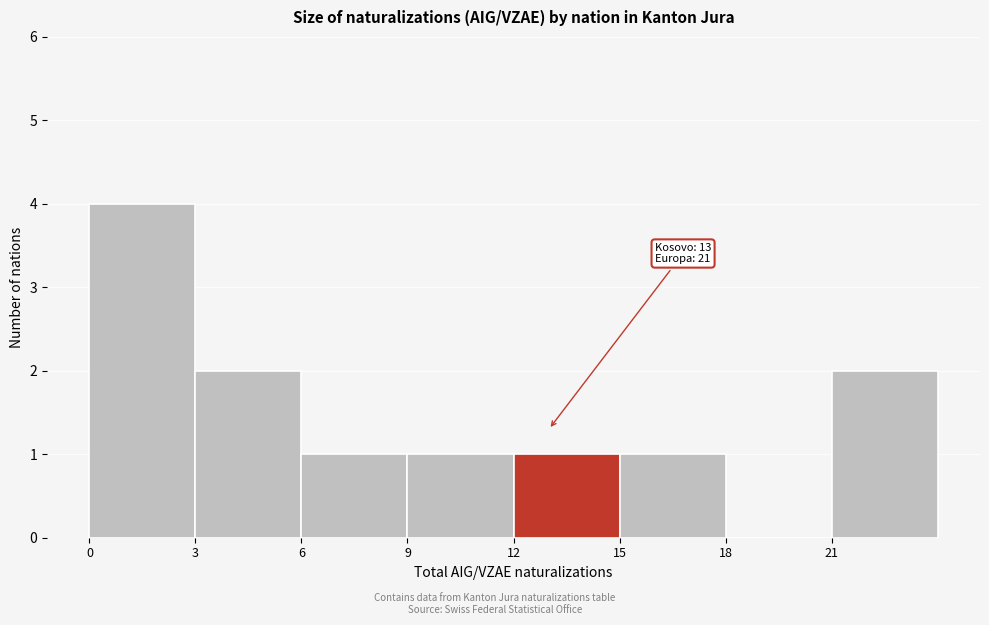

Over which range of the x-axis is the bar tallest?

0 to 3